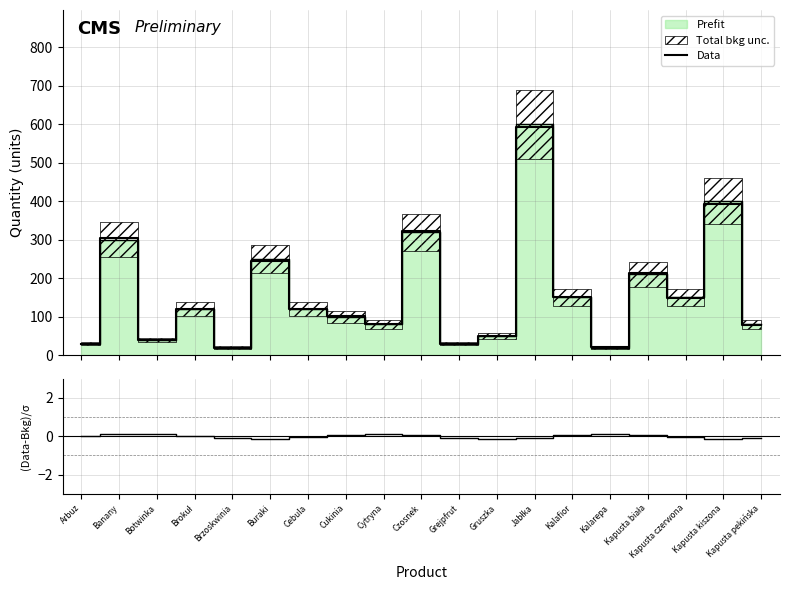

What is the approximate value of Data at Kapusta pekińska?

78.8